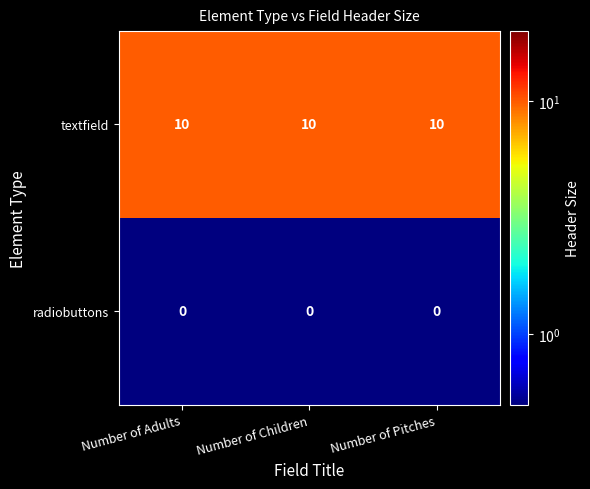

Which series has the largest total across all categories?

textfield